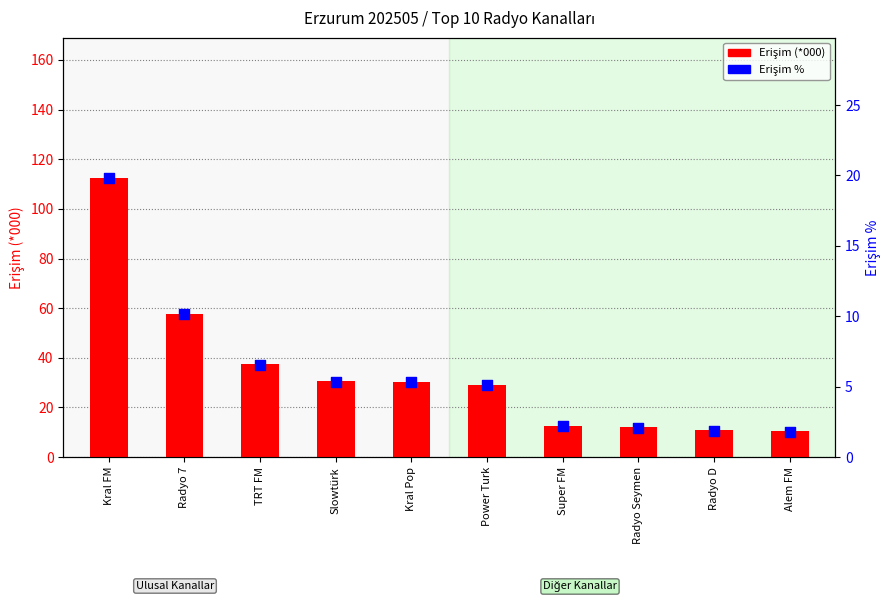

What is the total value across all series at Alem FM?

12.4